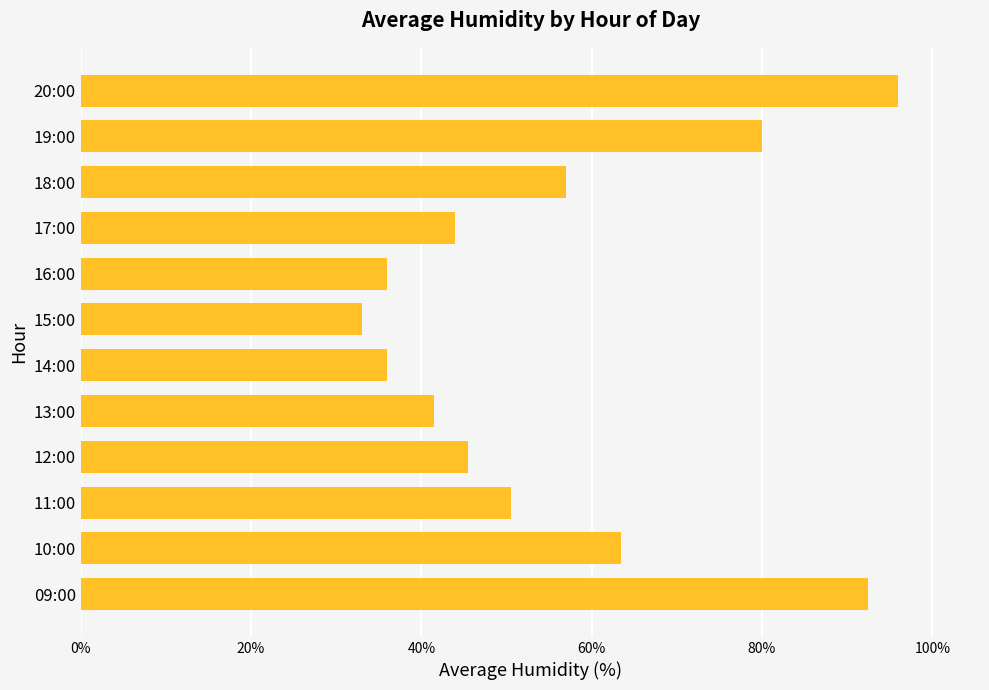

Does the chart contain any negative values?

No